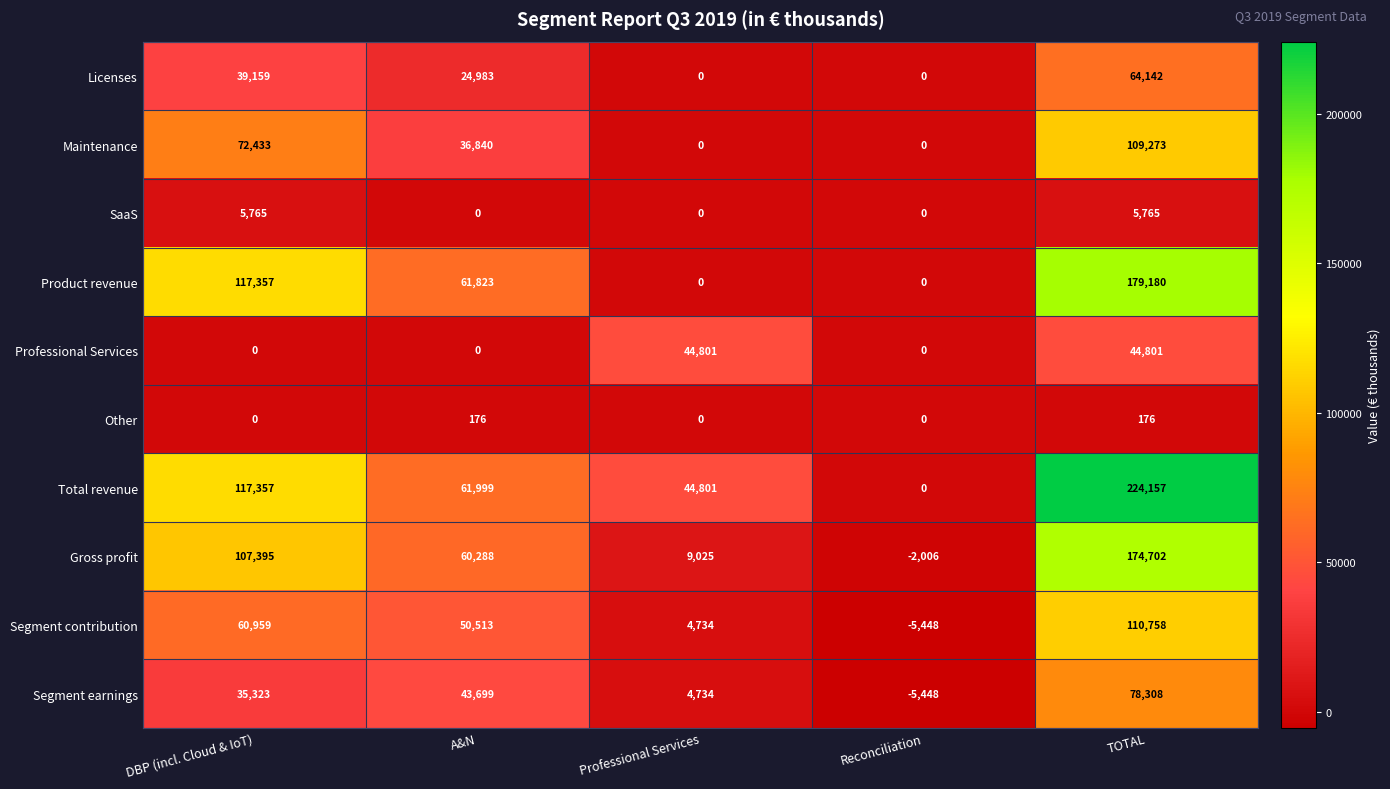

How many data points does each series have?

5